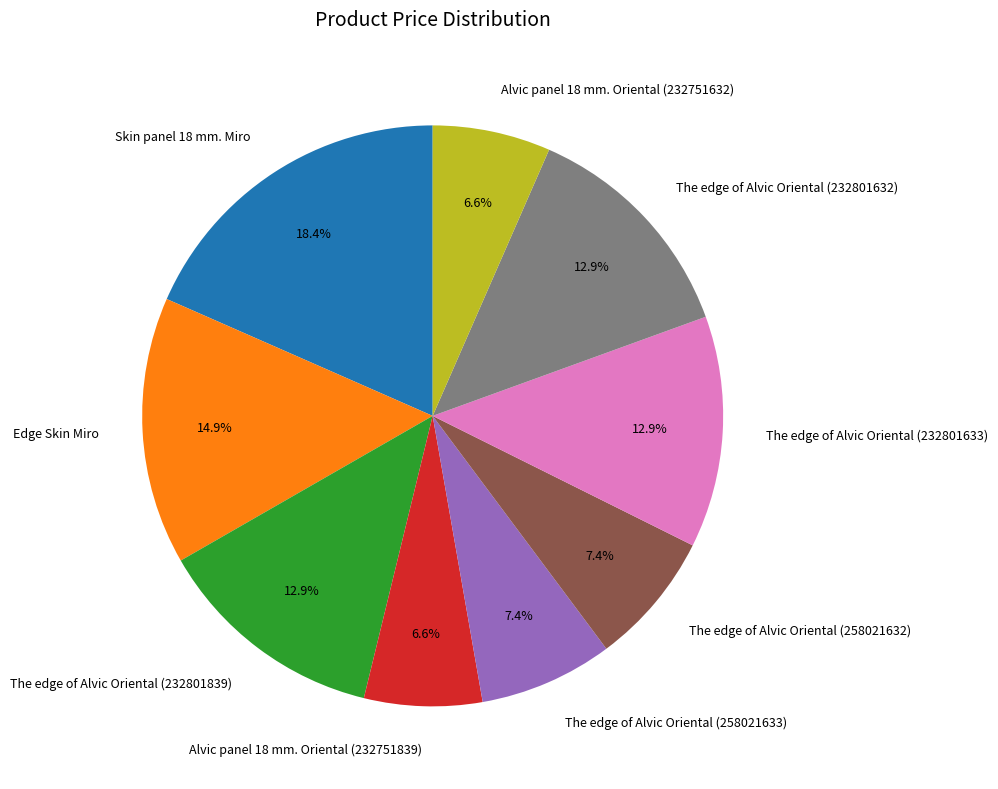

To the nearest percent, what portion does Skin panel 18 mm. Miro represent?

18%